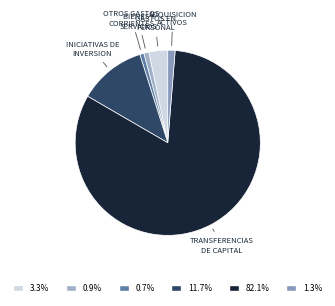

Approximately how many times larger is the value at TRANSFERENCIAS DE CAPITAL compared to OTROS GASTOS CORRIENTES?

115.0